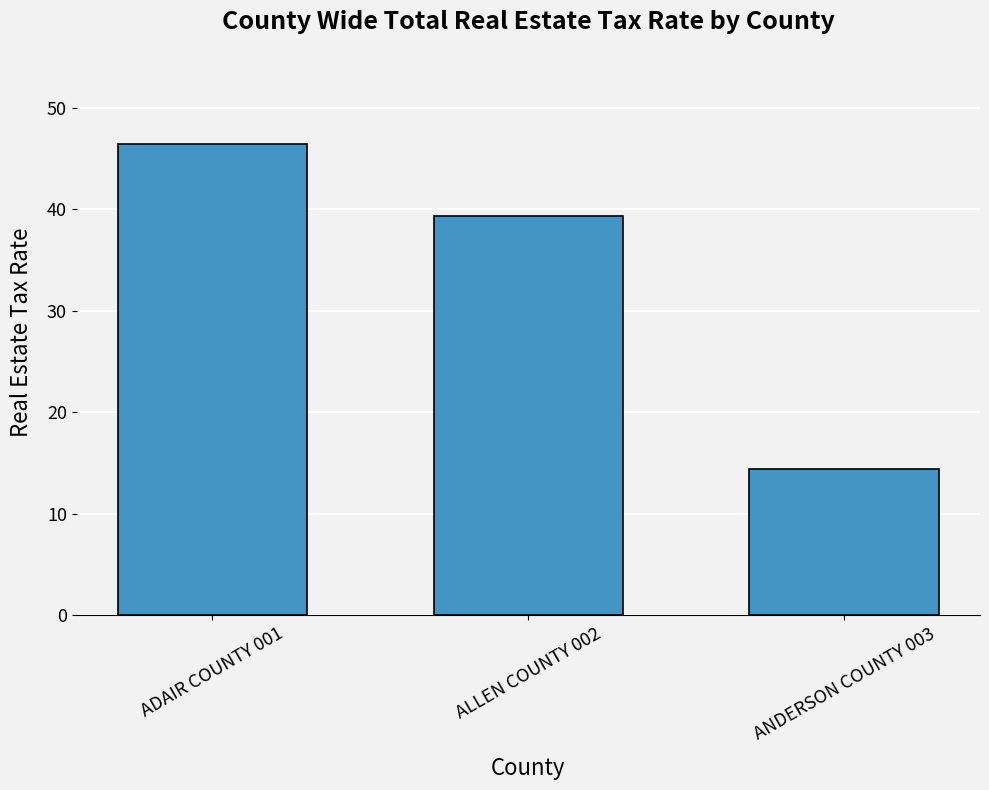

Reading left to right, what are all the values shown in this chart?

ADAIR COUNTY 001=46.4	ALLEN COUNTY 002=39.3	ANDERSON COUNTY 003=14.4